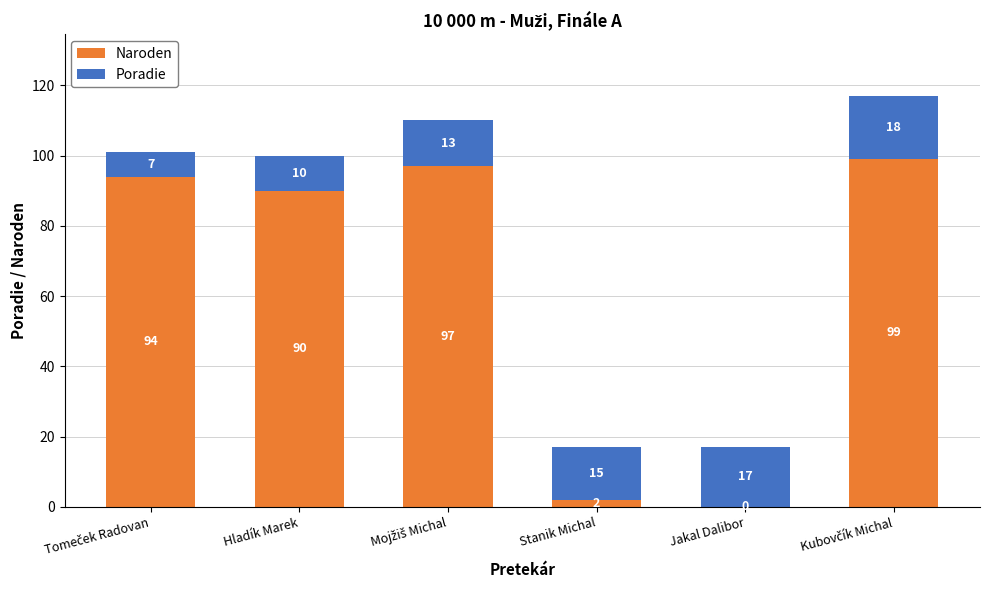

Is it true that Naroden equals 49 at Hladík Marek?

False